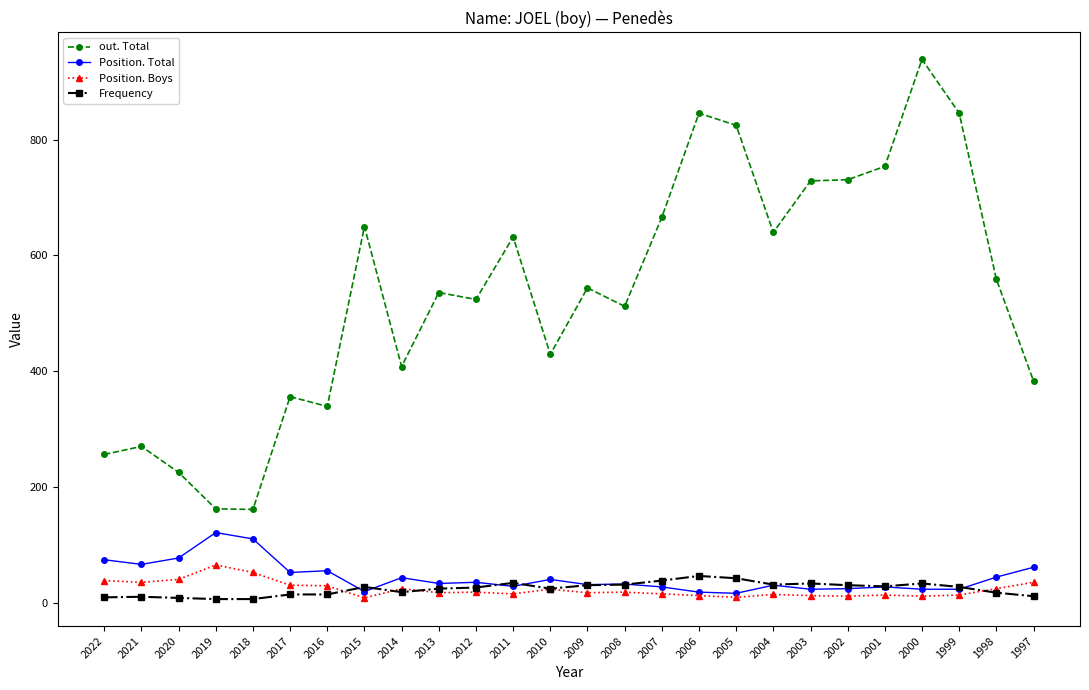

True or false: Frequency has more than 0 points higher than both neighbors.

True